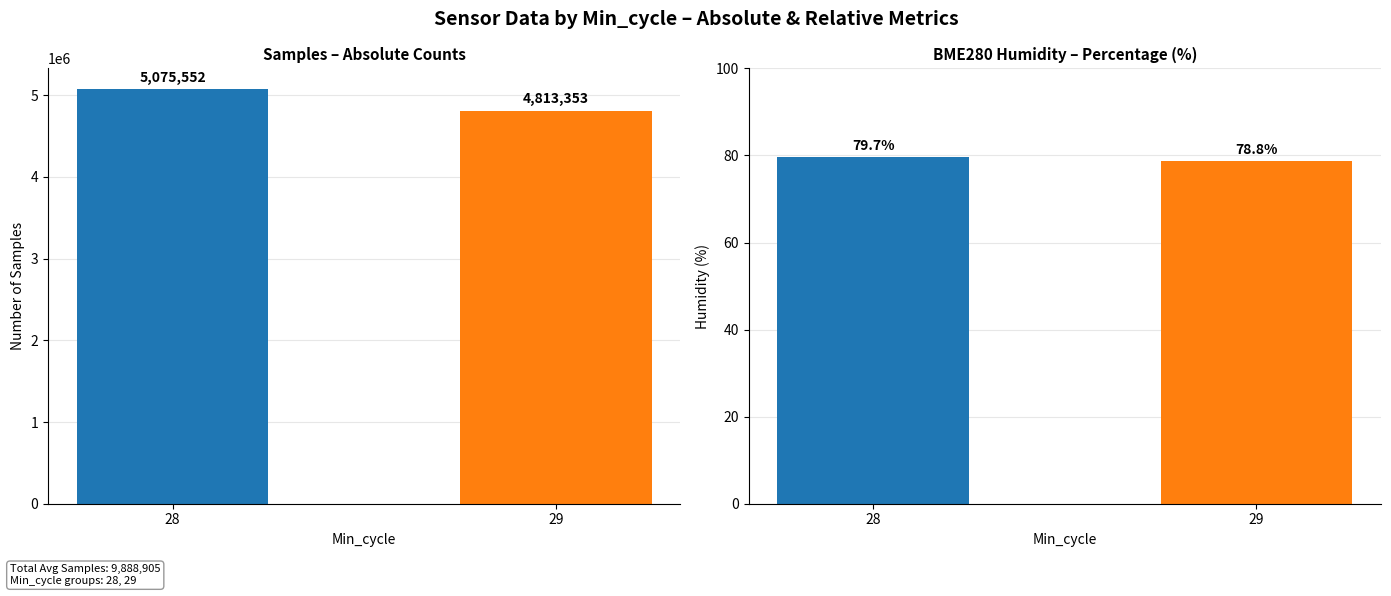

What is the difference between the highest and lowest values at 29?

4813274.2